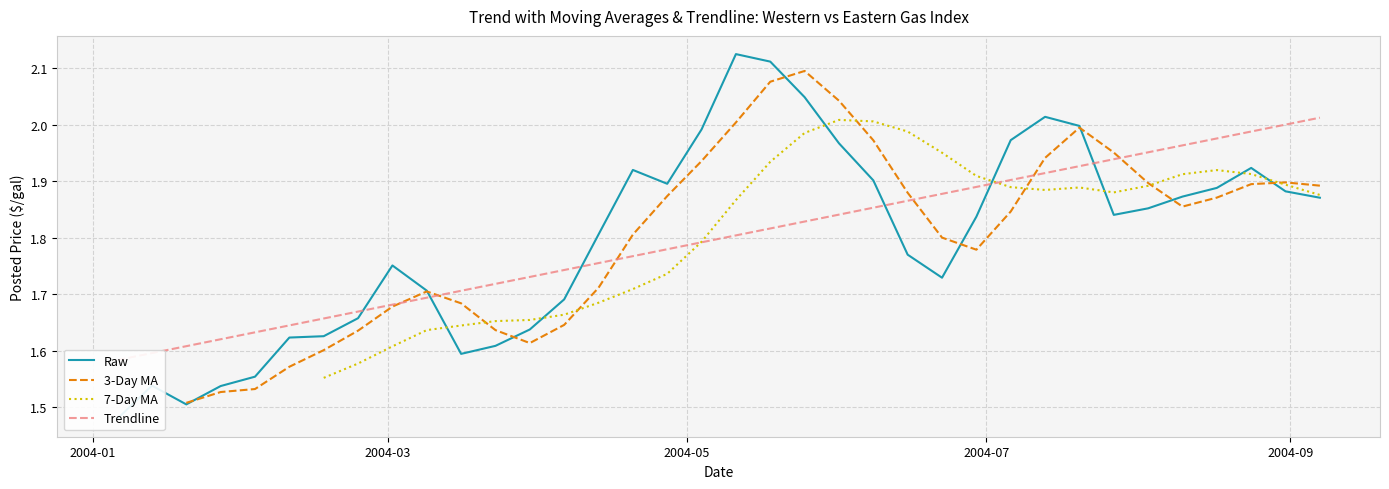

At which label does 3-Day MA reach its minimum?

2004-01